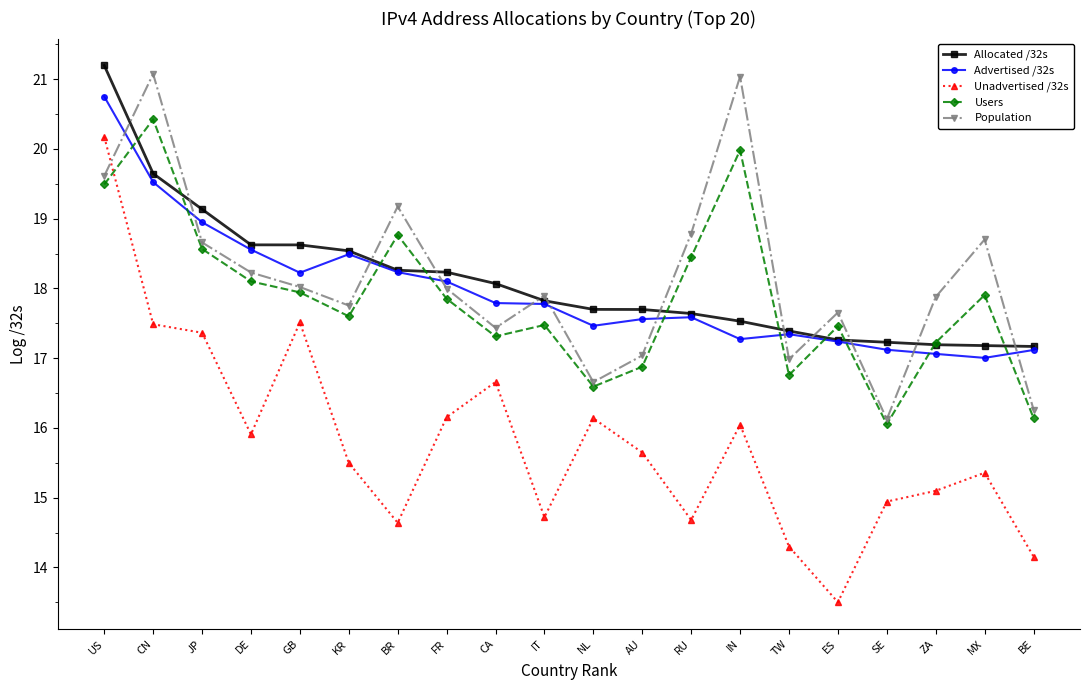

What value does the Advertised /32s series have at JP?

18.9